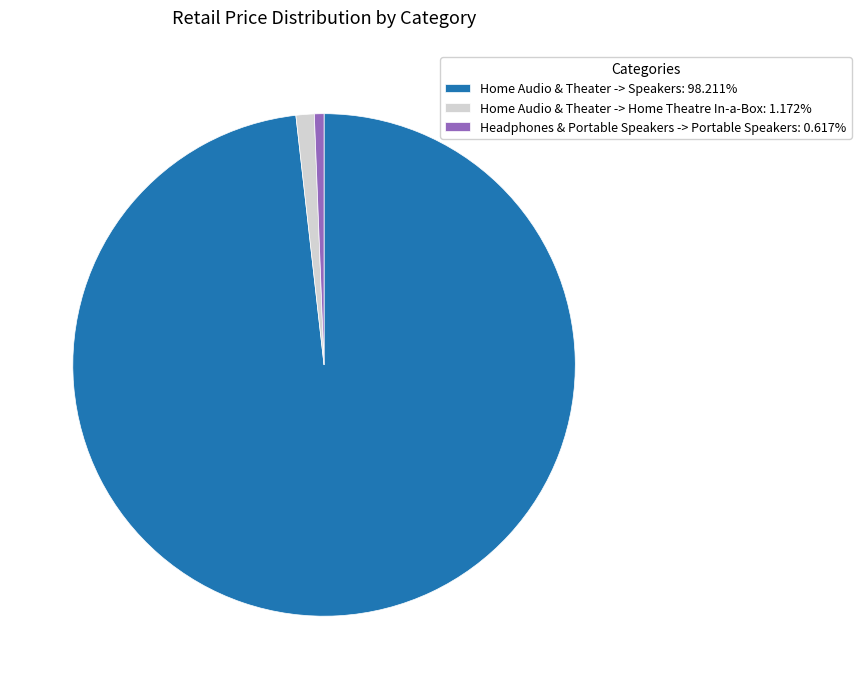

Rank the categories by value from lowest to highest.

Headphones & Portable Speakers -> Portable Speakers, Home Audio & Theater -> Home Theatre In-a-Box, Home Audio & Theater -> Speakers